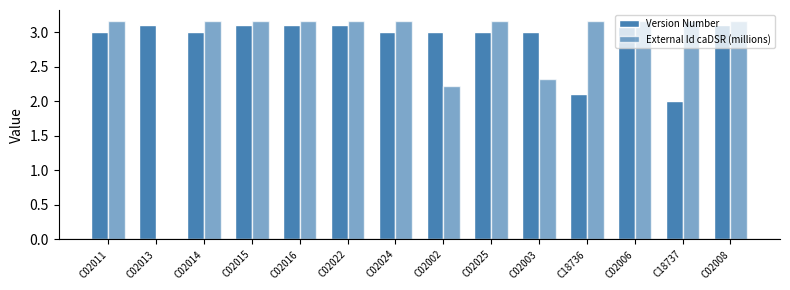

Does the chart contain stacked bars?

No